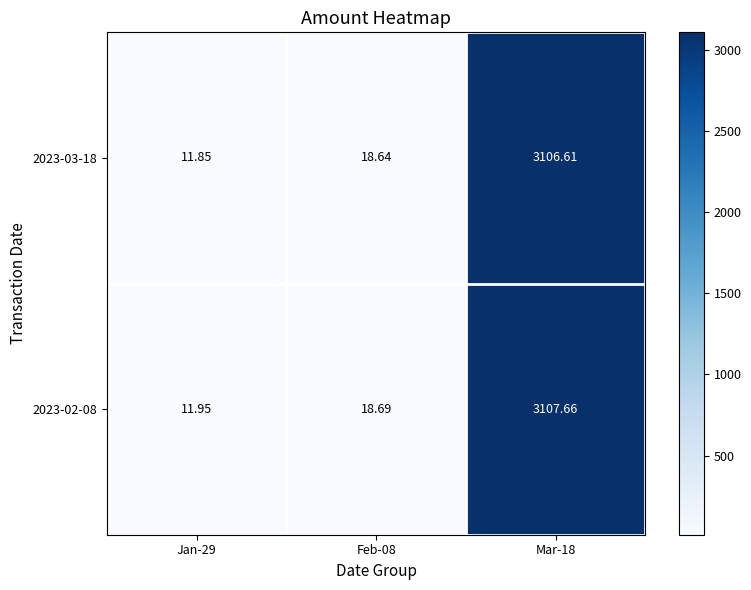

Is the value of 2023-03-18 at Mar-18 greater than the value of 2023-02-08 at Mar-18?

No